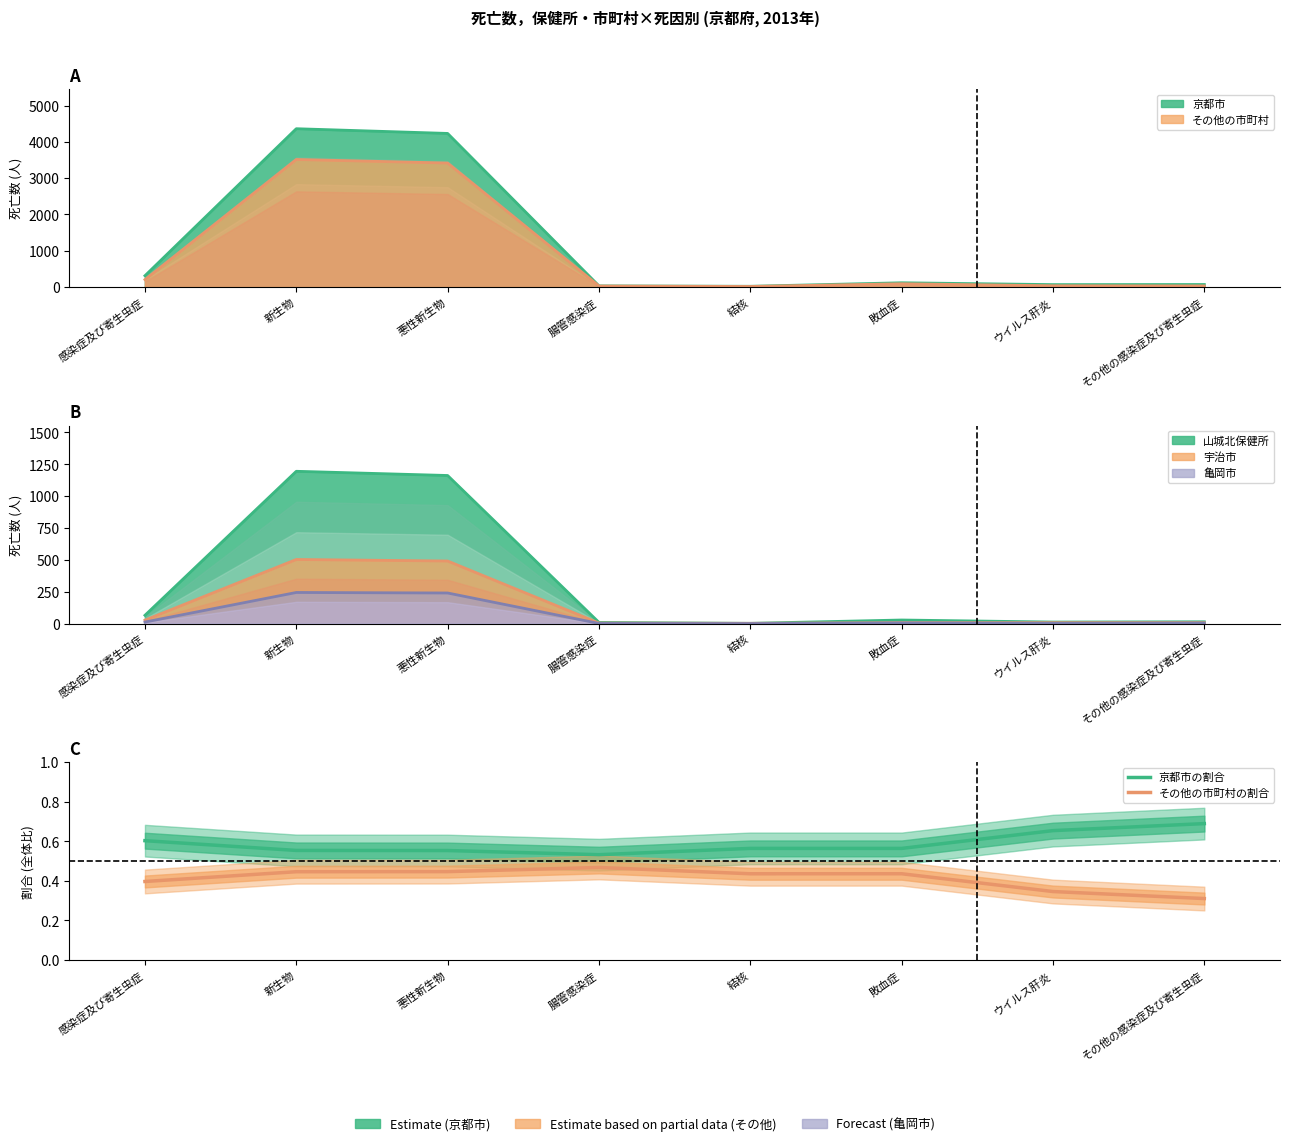

What is the spread (max minus min) of values at その他の感染症及び寄生虫症?

0.4